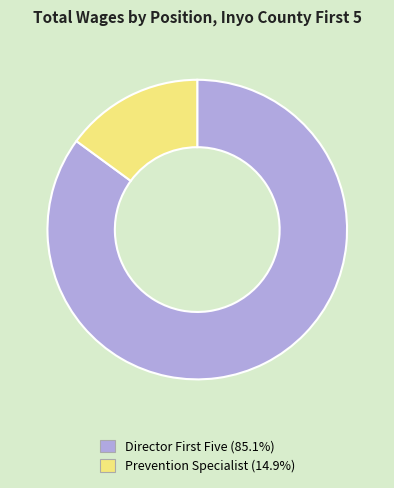

How many segments does this pie chart have?

2